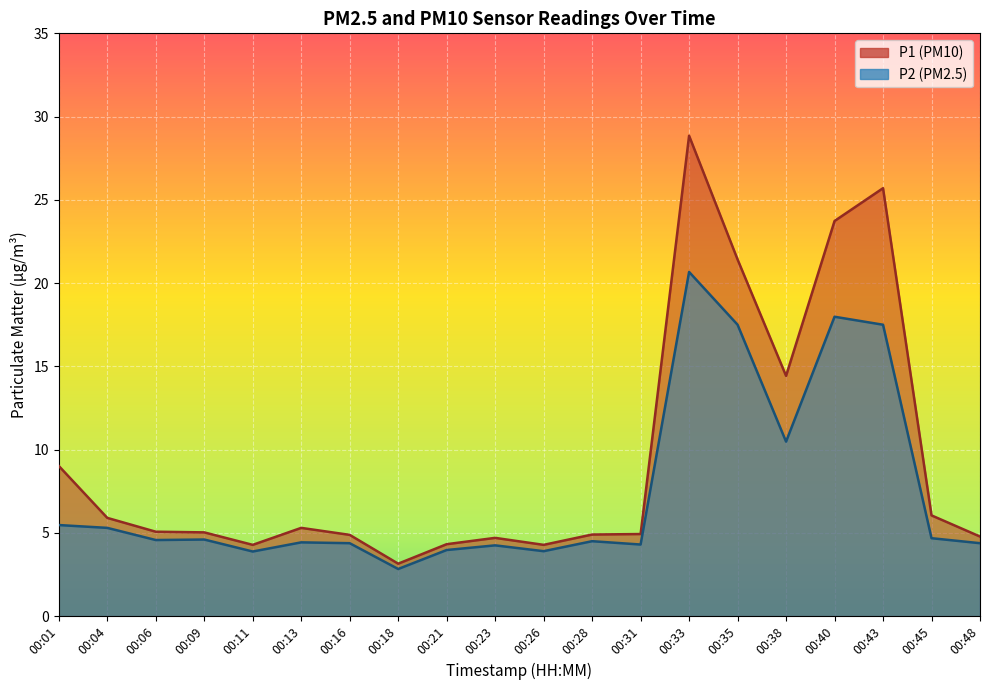

What is the difference between the highest and lowest values at 00:21?

0.4